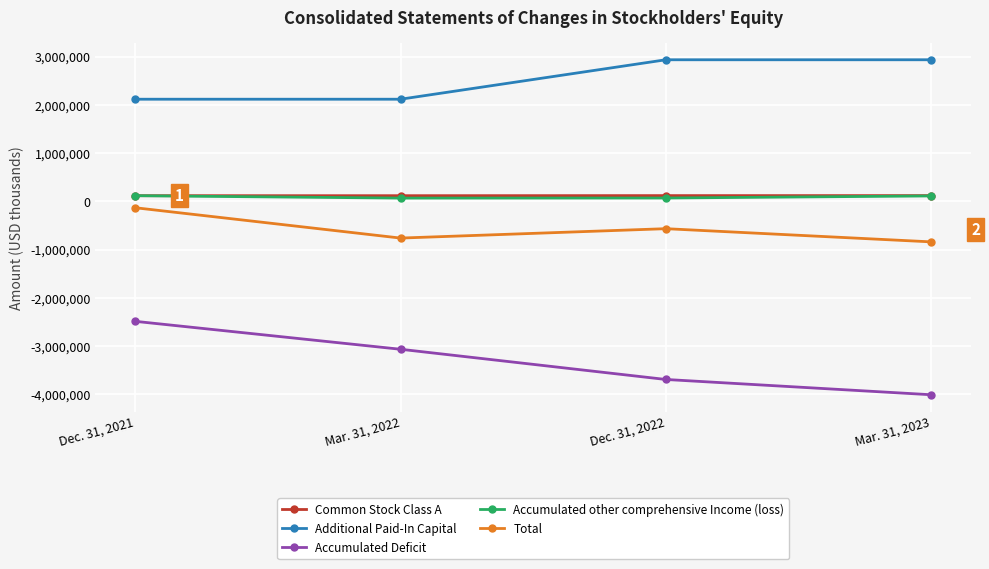

What is the label of the 4th point from the left?

Mar. 31, 2023